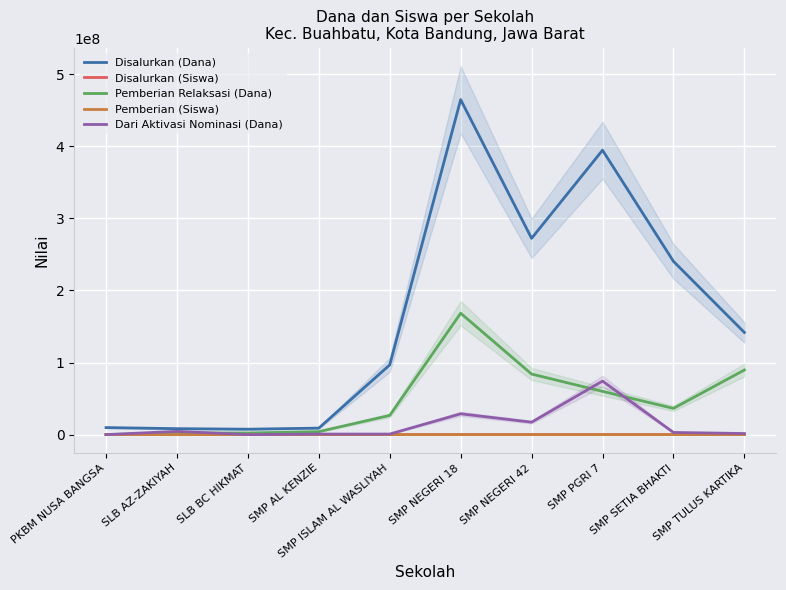

Reading right to left, transcribe all the data shown in this chart.

Disalurkan (Dana): 141750000	240375000	394500000	272250000	464625000	96750000	9000000	7500000	8250000	9750000
Disalurkan (Siswa): 225	419	678	457	766	166	13	10	11	13
Pemberian Relaksasi (Dana): 89625000	36375000	60000000	84000000	168375000	26625000	4125000	2250000	2250000	0
Pemberian (Siswa): 88	342	471	305	453	122	6	7	2	13
Dari Aktivasi Nominasi (Dana): 1500000	3000000	74250000	17250000	28875000	750000	750000	0	4500000	0